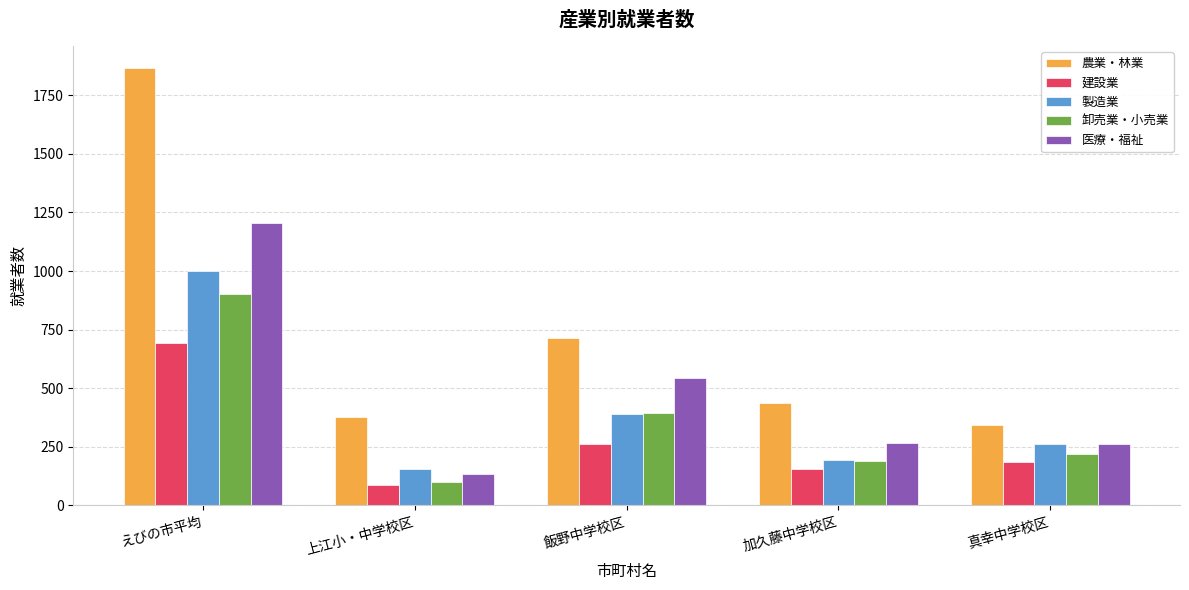

What is the difference between the 製造業 values at 真幸中学校区 and 飯野中学校区?

127